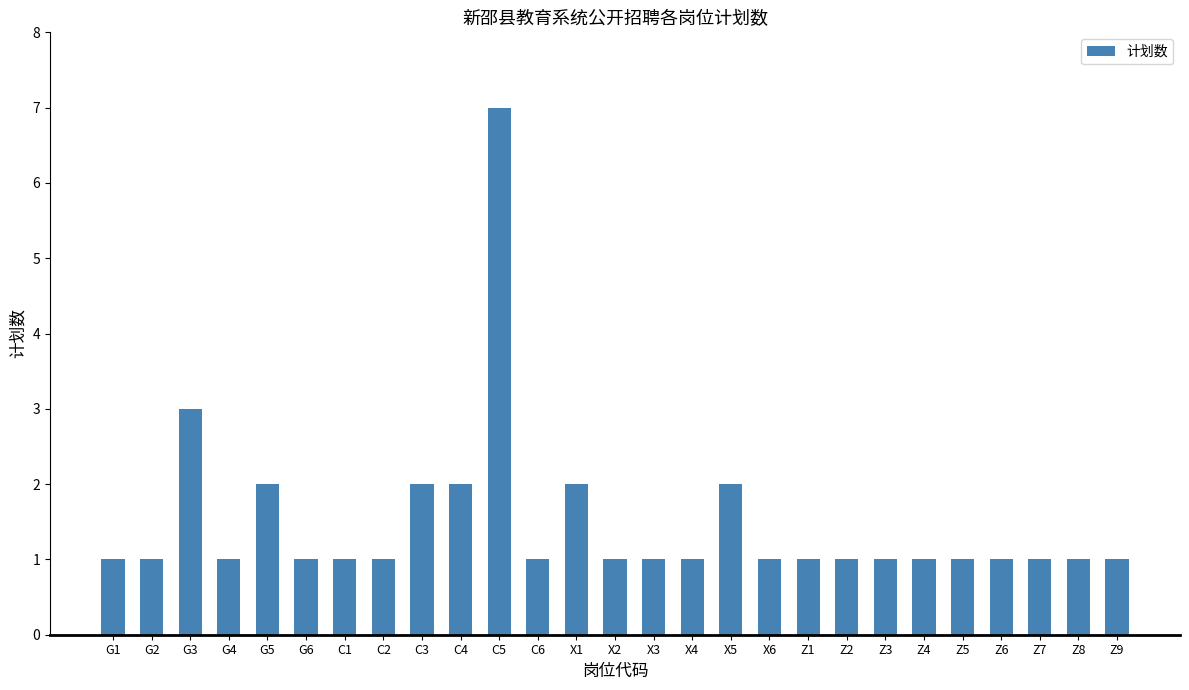

Reading left to right, extract all data points from this chart.

1	1	3	1	2	1	1	1	2	2	7	1	2	1	1	1	2	1	1	1	1	1	1	1	1	1	1